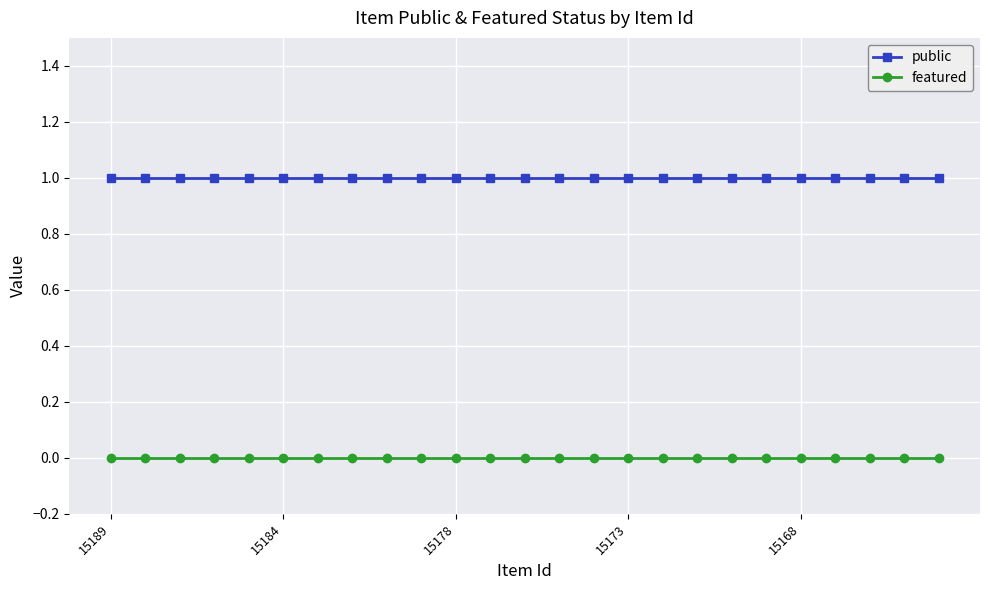

True or false: featured and public cross at least once.

False